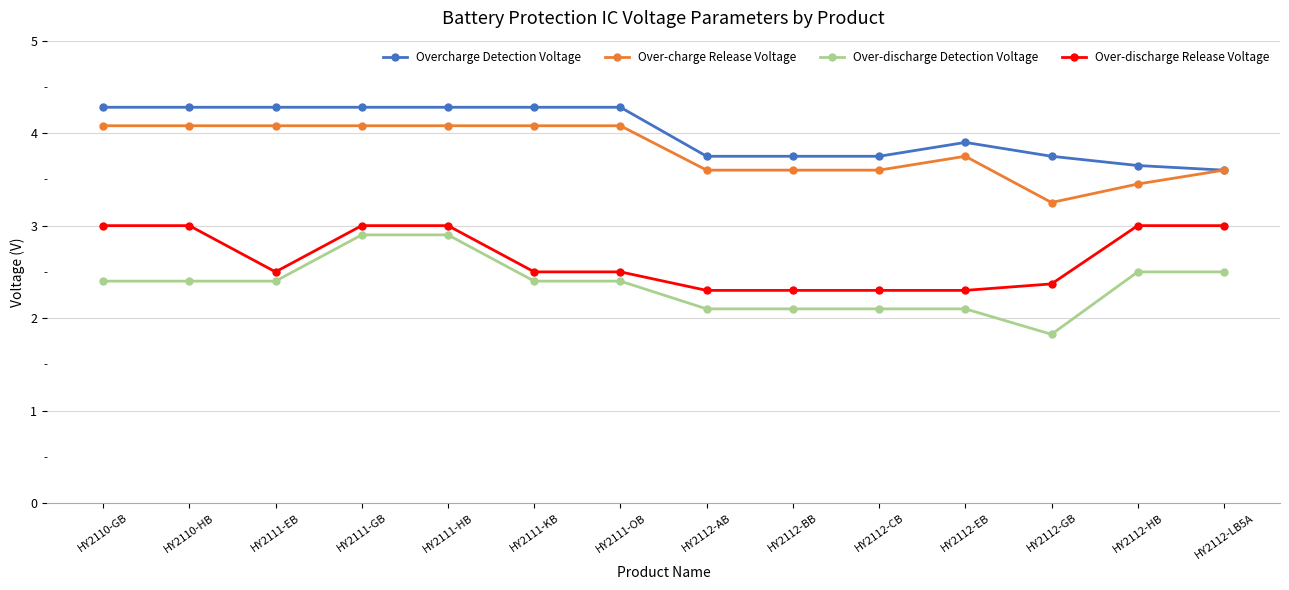

True or false: Over-discharge Detection Voltage and Over-charge Release Voltage cross at least once.

False